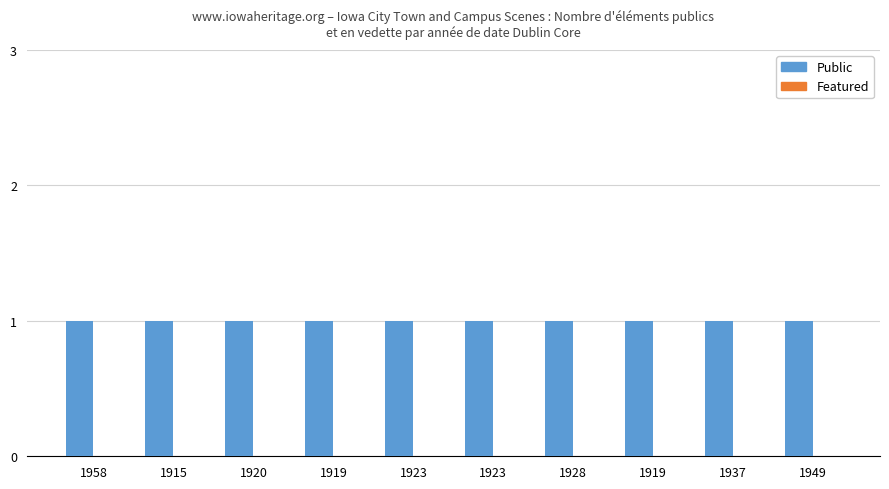

What is the average value of the Public series?

1